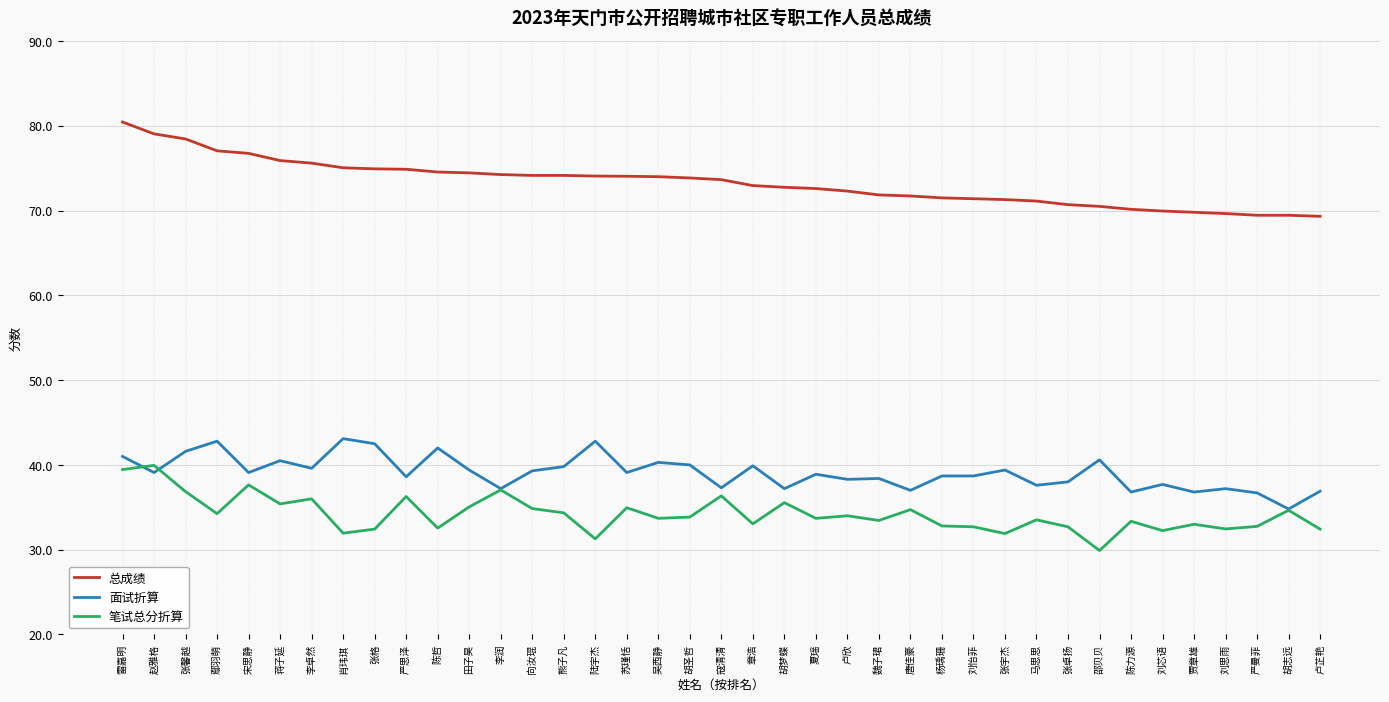

Count the number of data series in this chart.

3